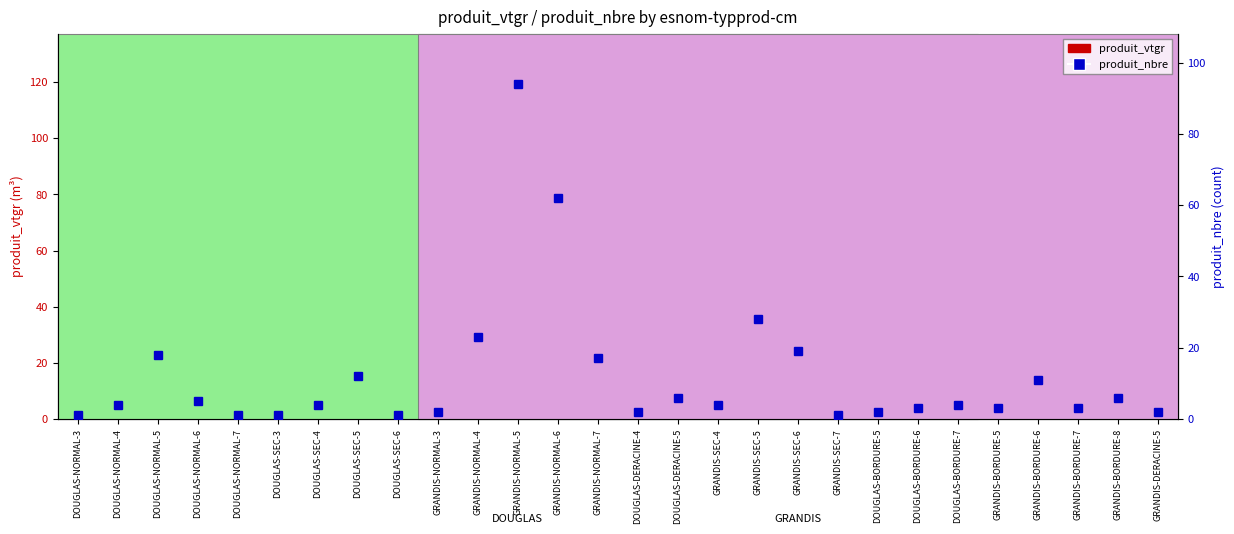

At which label does produit_vtgr reach its minimum?

DOUGLAS-NORMAL-3